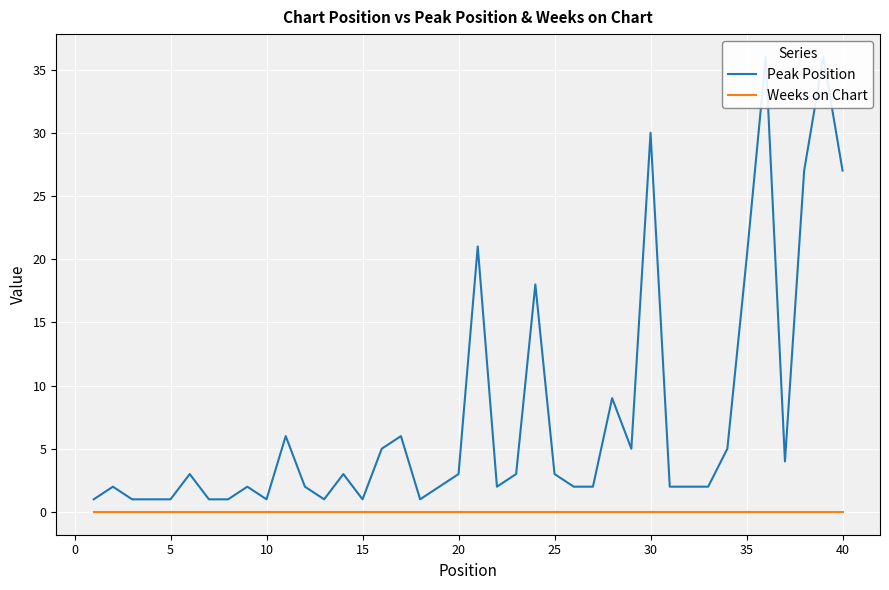

Reading left to right, extract all data points from this chart.

Peak Position: 1	2	1	1	1	3	1	1	2	1	6	2	1	3	1	5	6	1	2	3	21	2	3	18	3	2	2	9	5	30	2	2	2	5	20	36	4	27	36	27
Weeks on Chart: 0	0	0	0	0	0	0	0	0	0	0	0	0	0	0	0	0	0	0	0	0	0	0	0	0	0	0	0	0	0	0	0	0	0	0	0	0	0	0	0